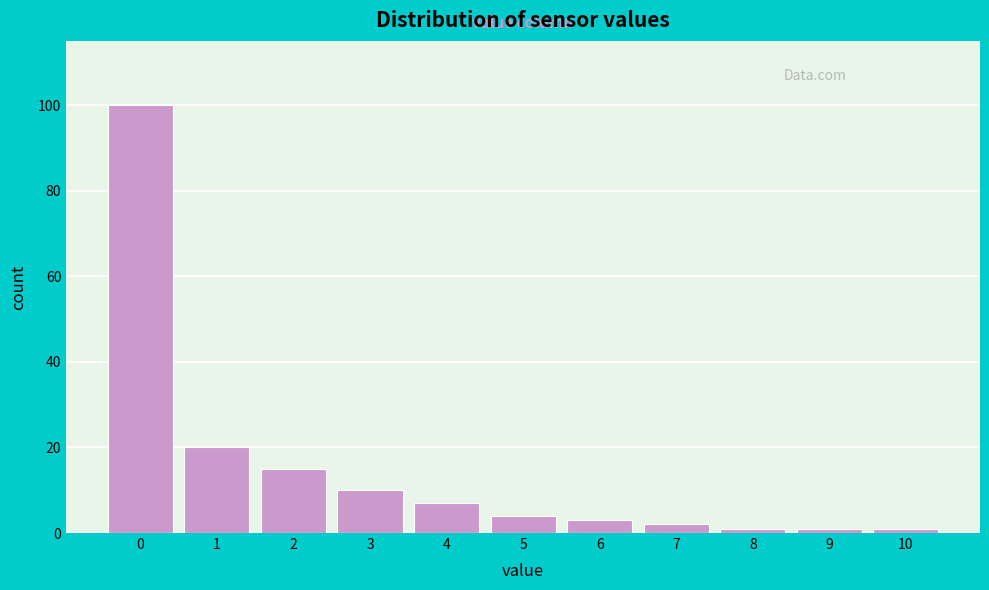

Reading left to right, list every bar in this chart as the range it spans on the x-axis followed by its height. The values are not printed on the chart, so give them approximately, as read against the axis.

-0.5 to 0.5: 100
0.5 to 1.5: 20
1.5 to 2.5: 16
2.5 to 3.5: 10
3.5 to 4.5: 8
4.5 to 5.5: 4
5.5 to 6.5: 4
6.5 to 7.5: 2
7.5 to 8.5: under 2
8.5 to 9.5: under 2
9.5 to 10.5: under 2